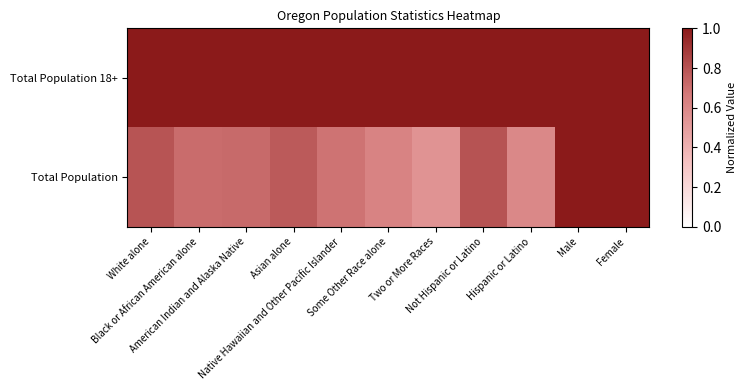

How many series are shown in this chart?

2